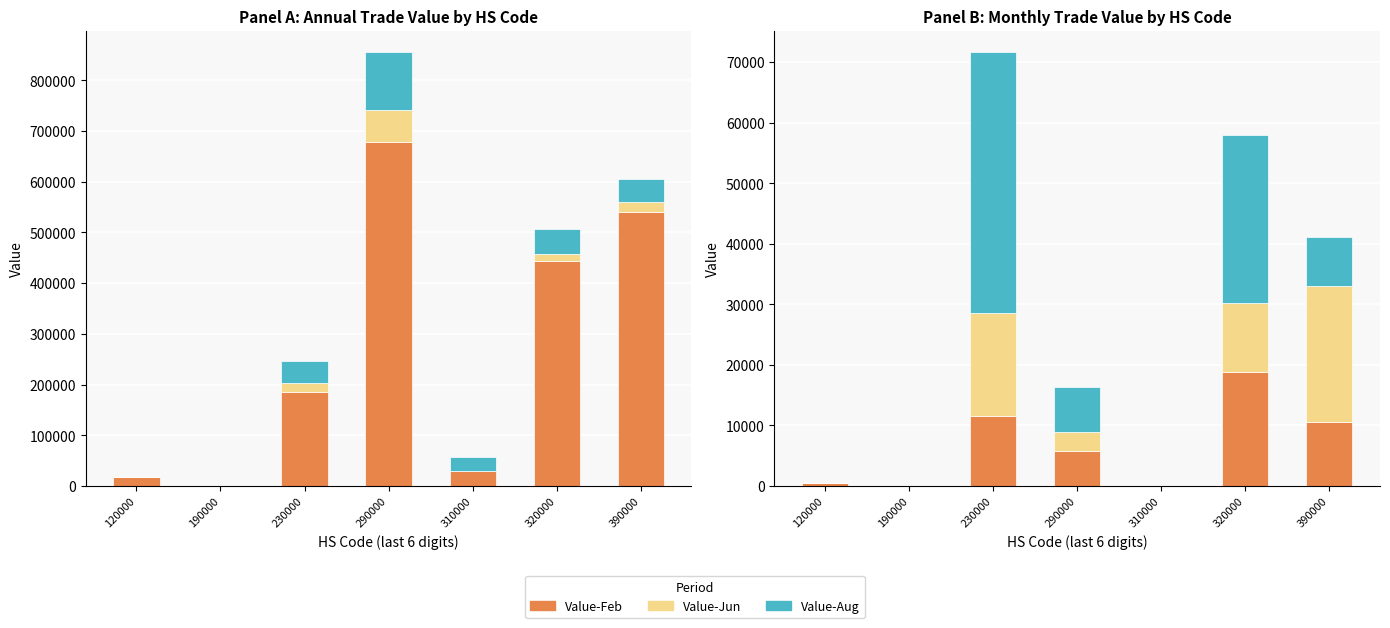

Which label corresponds to the largest value in the chart?

230000